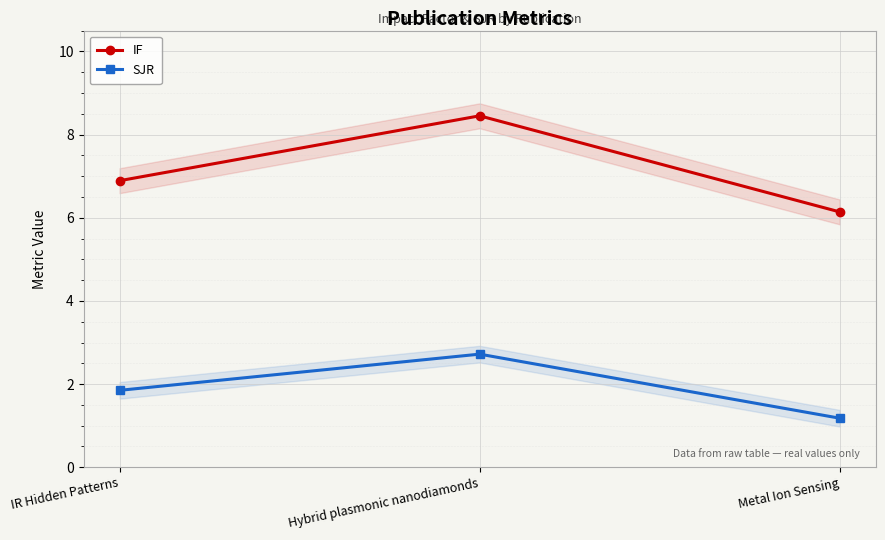

At how many categories does at least one series exceed 3?

3